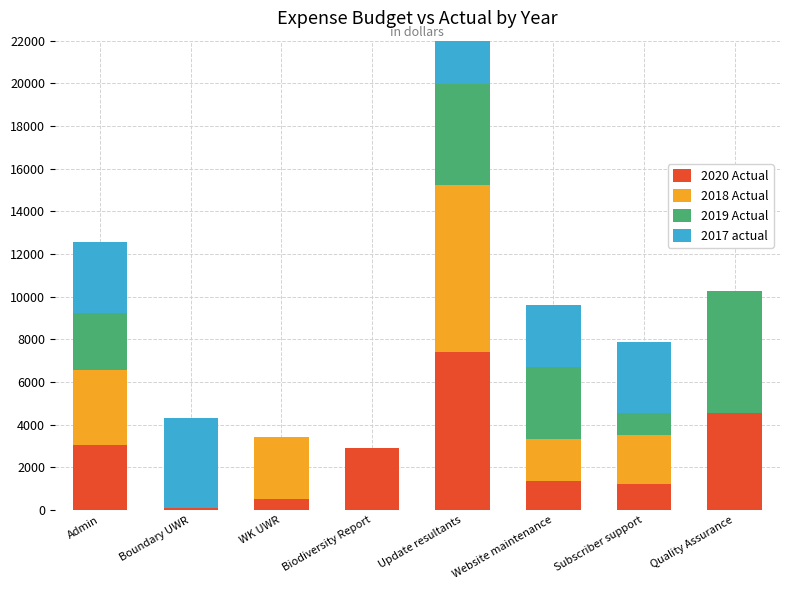

List the labels in order of 2017 actual value, smallest first.

WK UWR, Biodiversity Report, Quality Assurance, Website maintenance, Subscriber support, Admin, Boundary UWR, Update resultants